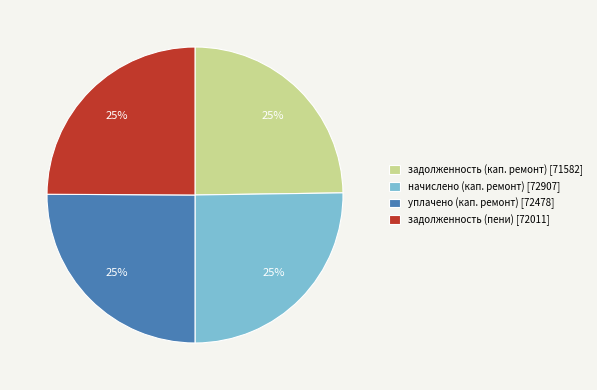

What is the ratio of the value at задолженность (кап. ремонт) [71582] to the value at уплачено (кап. ремонт) [72478]?

1.0